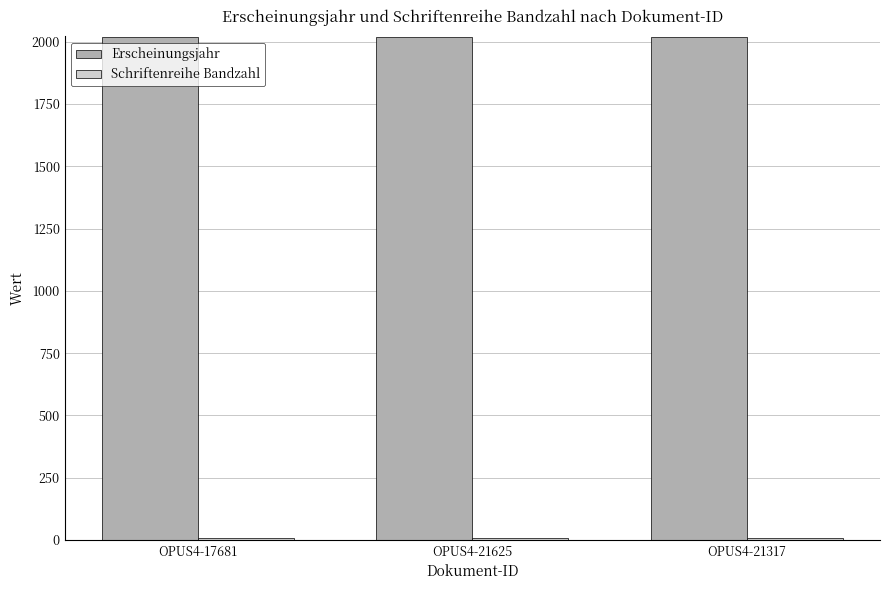

Which series has the largest total across all categories?

Erscheinungsjahr